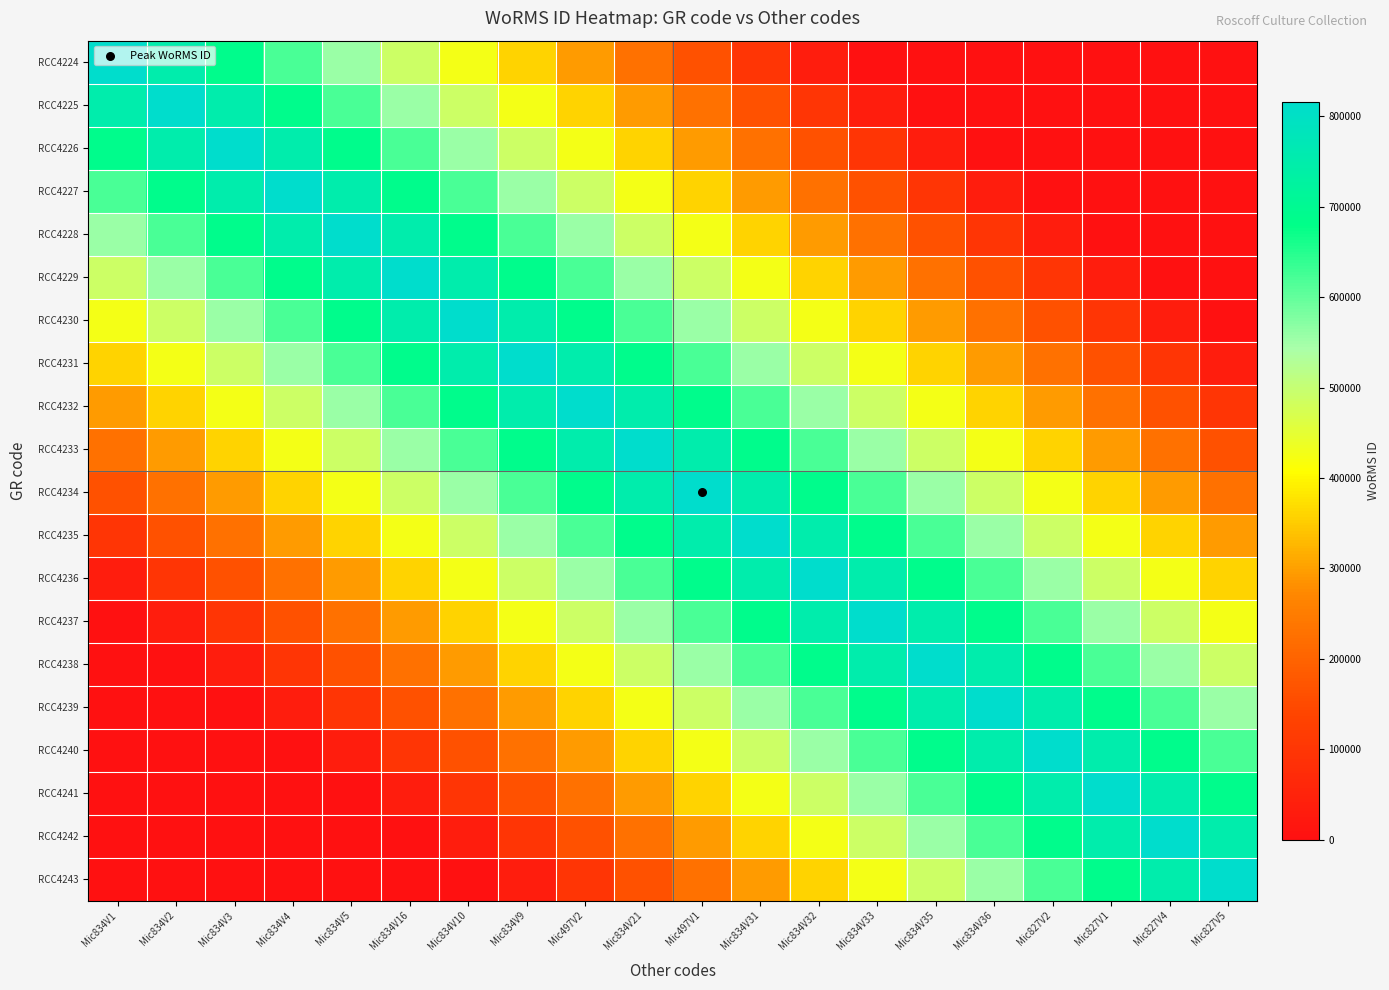

What is the total value across all series at Mic834V4?

7575987.8